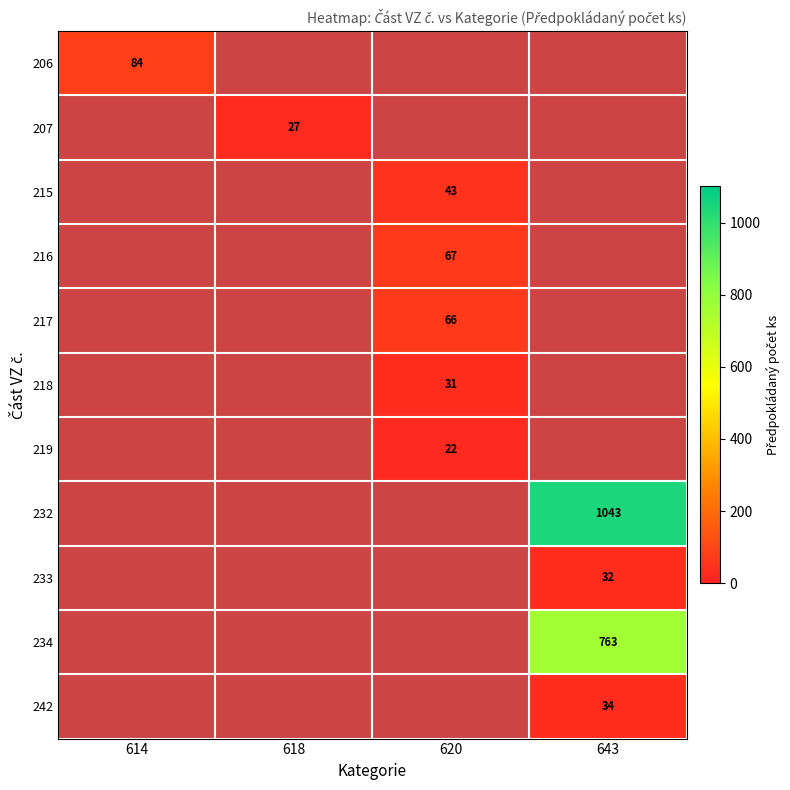

The 232 series shows 1390 at 643. True or false?

False